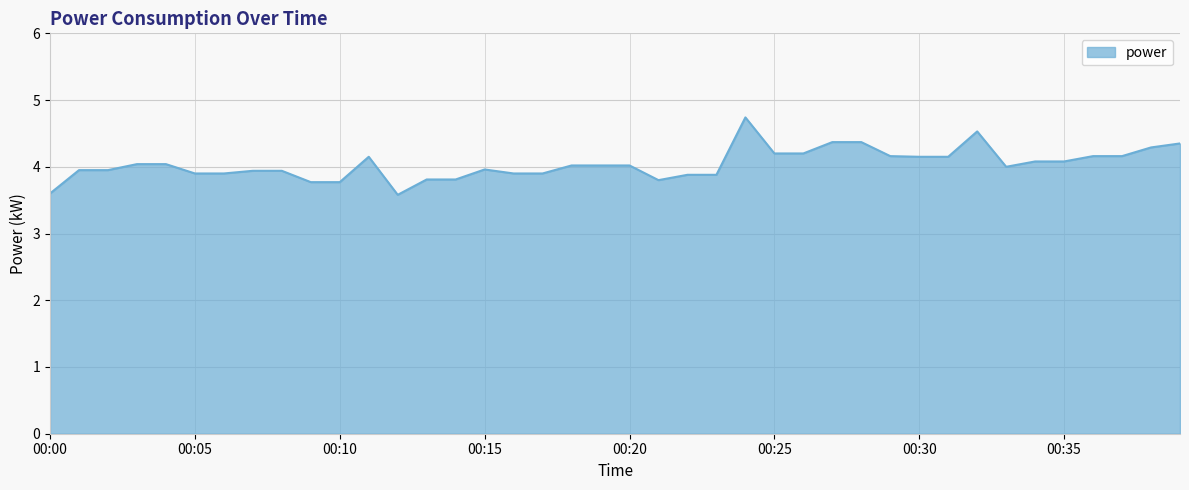

What is the smallest value displayed?

3.6